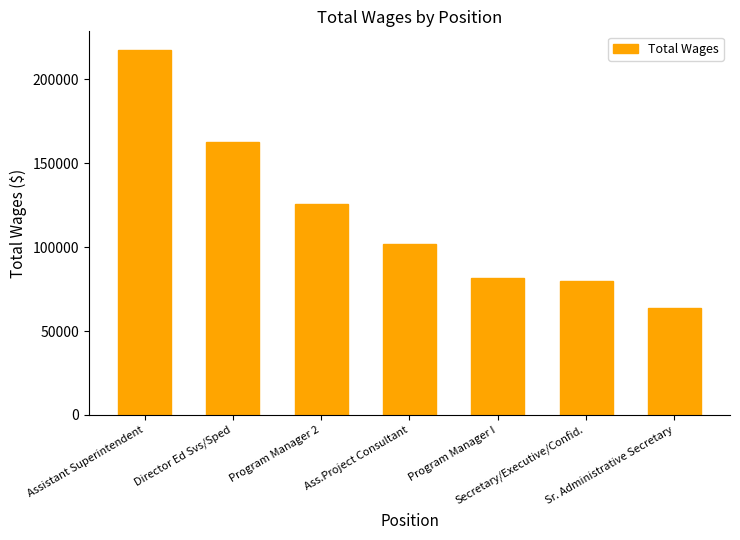

How many values are below 102064?

3